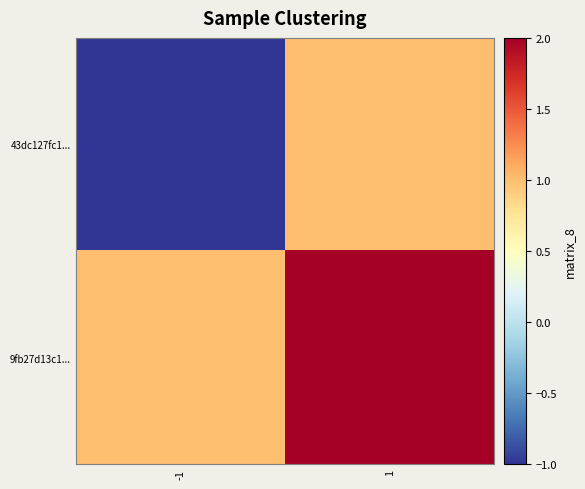

Reading left to right, extract all data points from this chart.

43dc127fc1...: -1=-1	1=1
9fb27d13c1...: -1=1	1=2